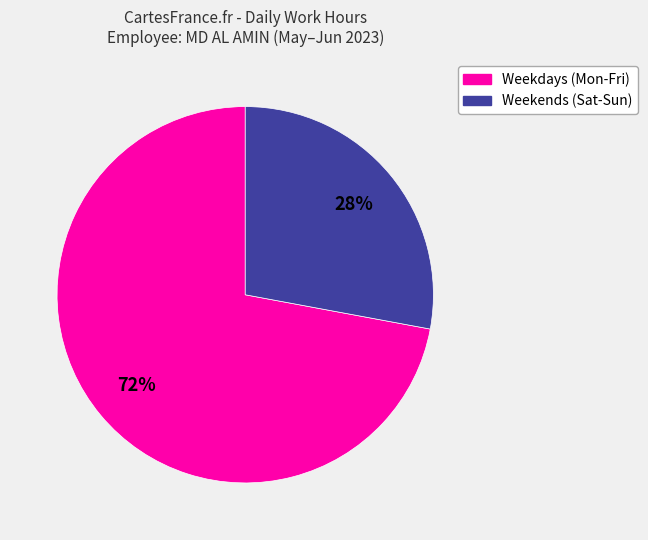

Which slice is the smallest?

Weekends (Sat-Sun)